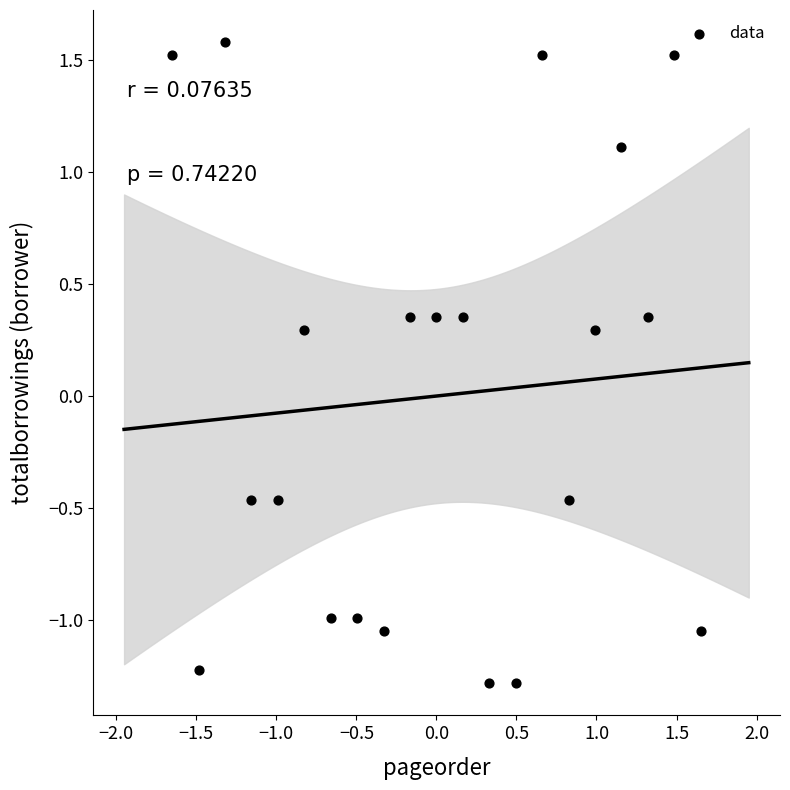

What is the range of X values (max minus min)?

3.3